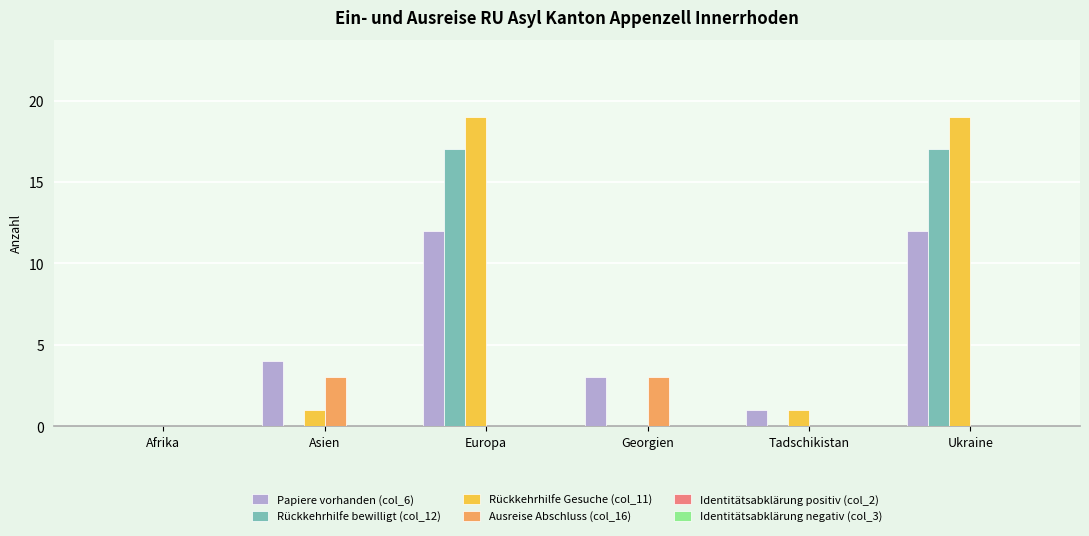

How many categories are shown in the chart?

6